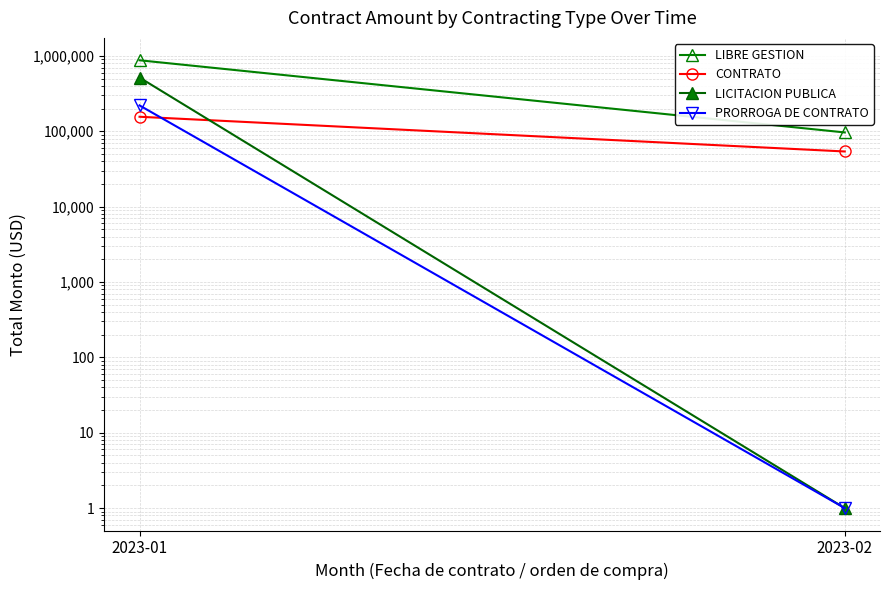

What is the sum of the CONTRATO values at 2023-02 and 2023-01?

209602.0